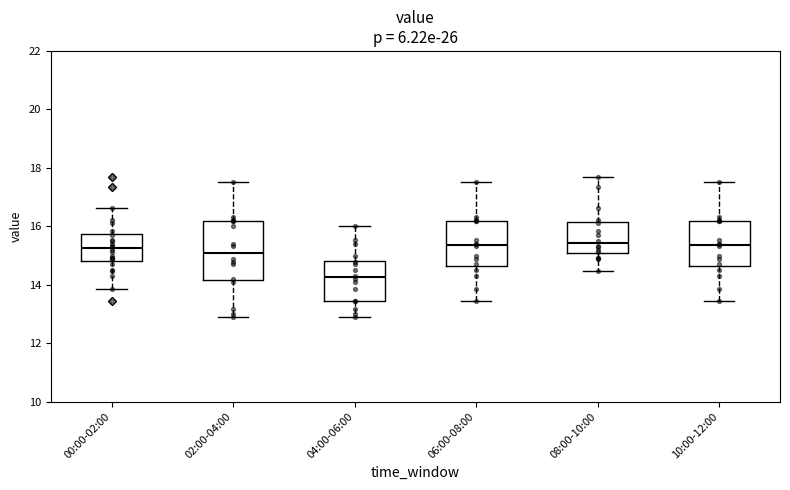

Where does the lower whisker of the box for 08:00-10:00 end on the y-axis? The values are not printed on the chart, so give them approximately, as read against the axis.

14.4